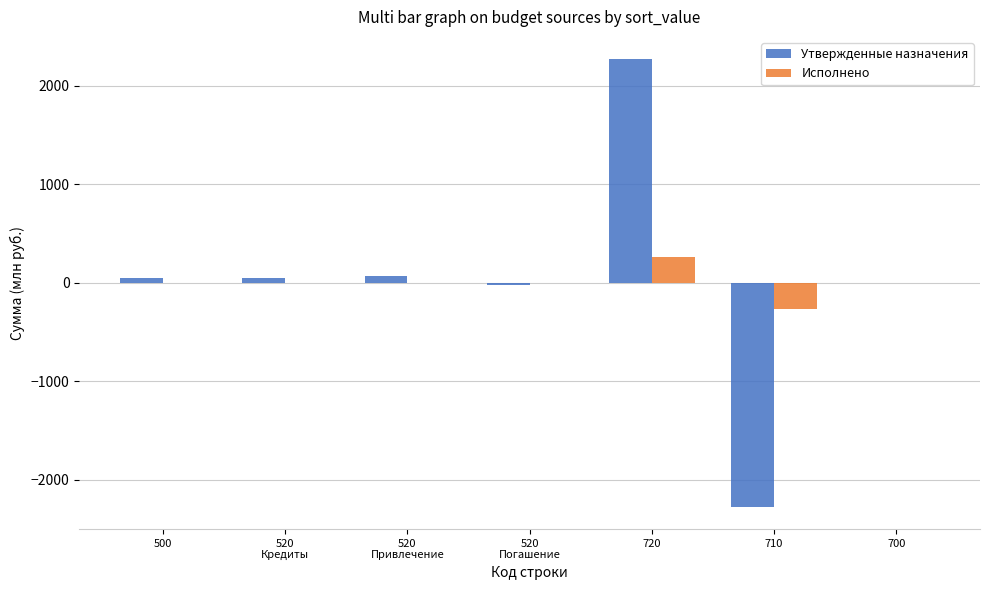

What is the spread (max minus min) of values at 700?

1.5